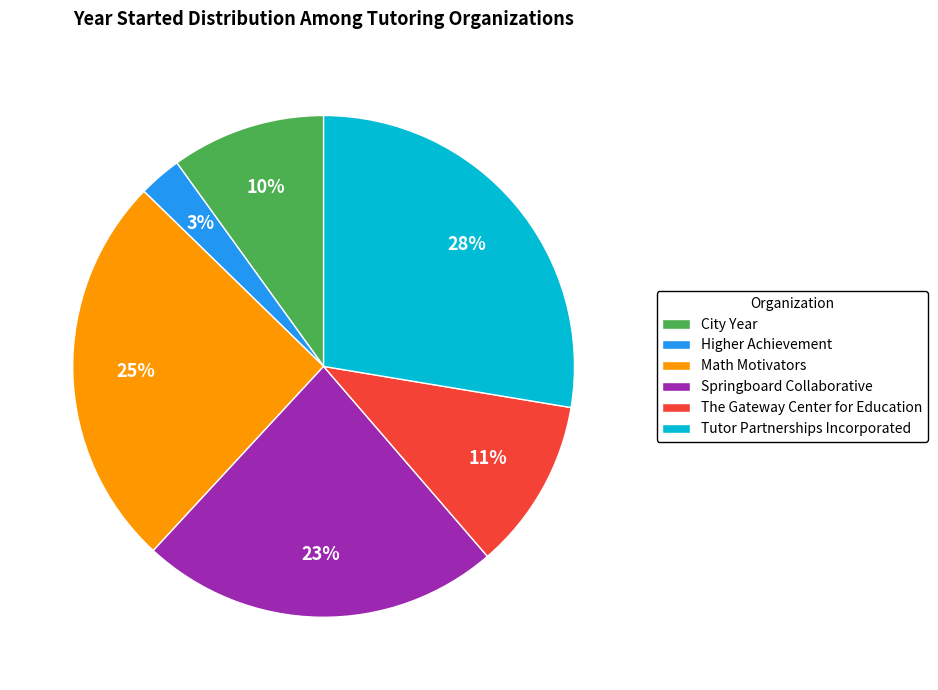

Count the number of slices in the pie.

6